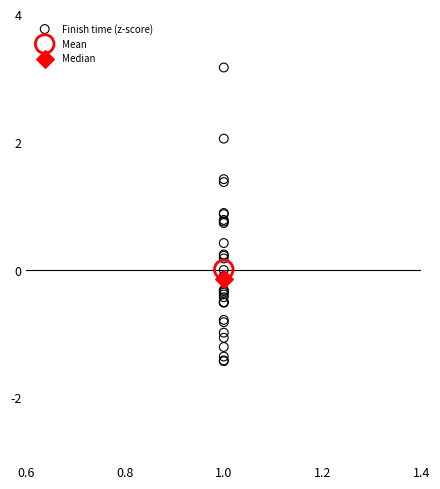

What are all the series names shown in the legend?

Finish time (z-score), Mean, Median